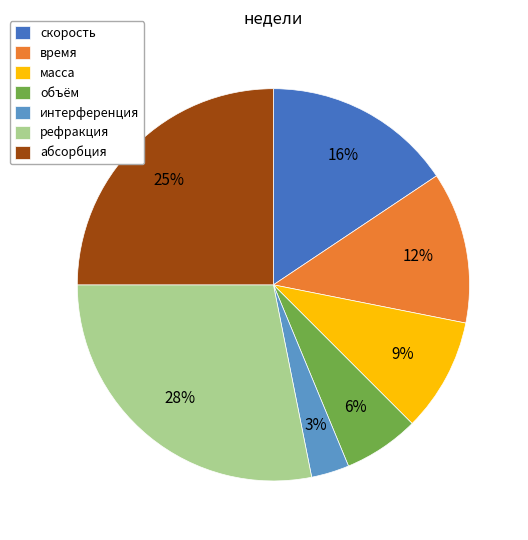

Does any single category account for the majority?

No